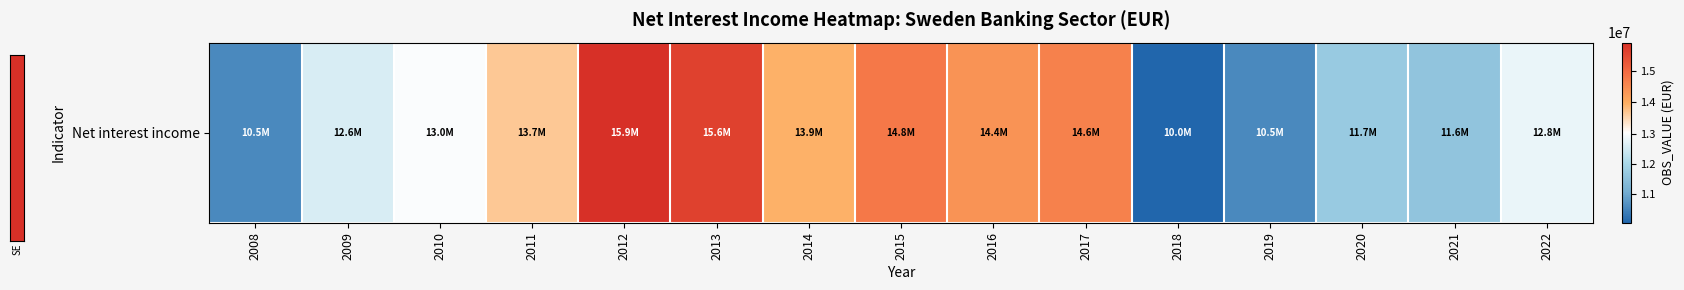

At which label is the value closest to 12959483?

2010